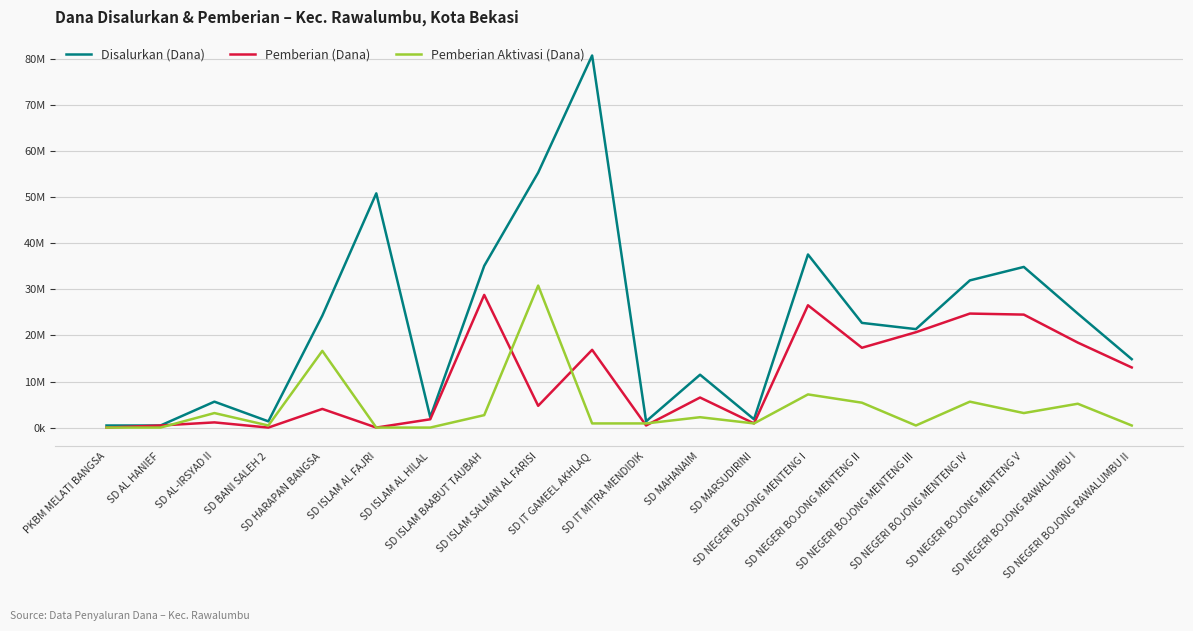

What is the average value of the Disalurkan (Dana) series?

22961250